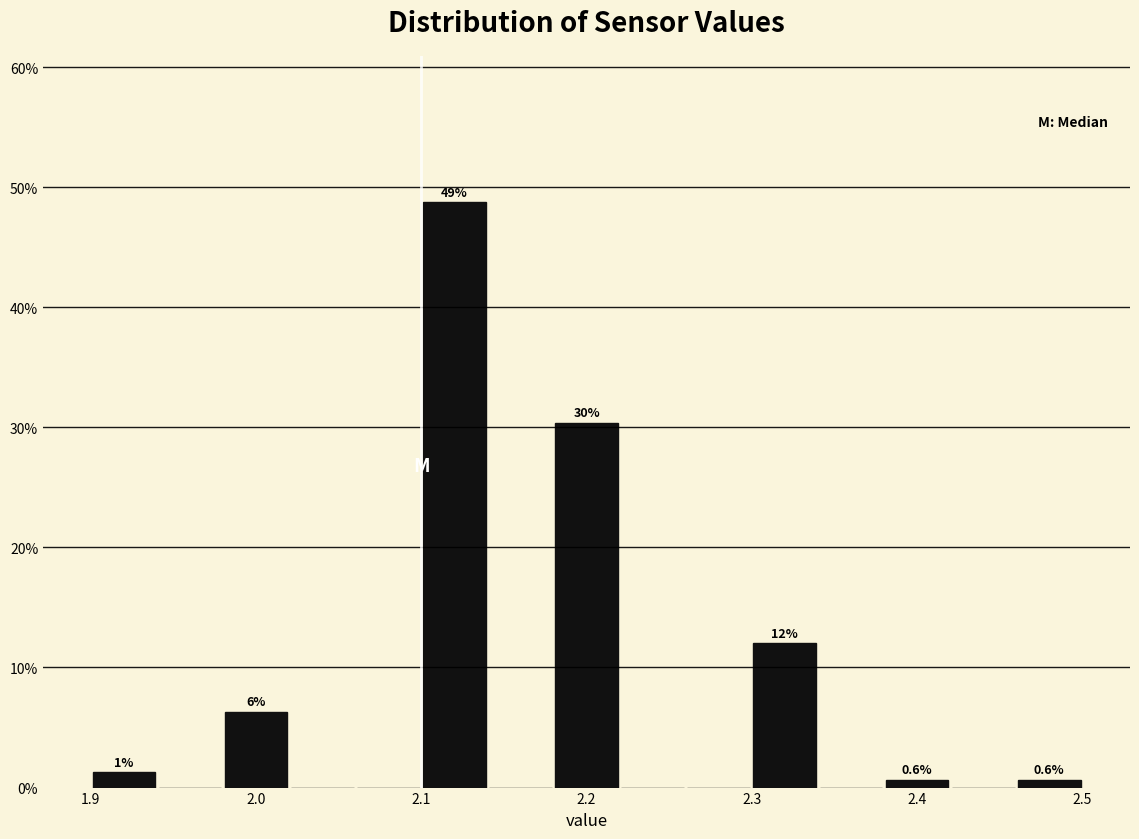

Which range on the x-axis has the tallest bar?

2.10 to 2.14